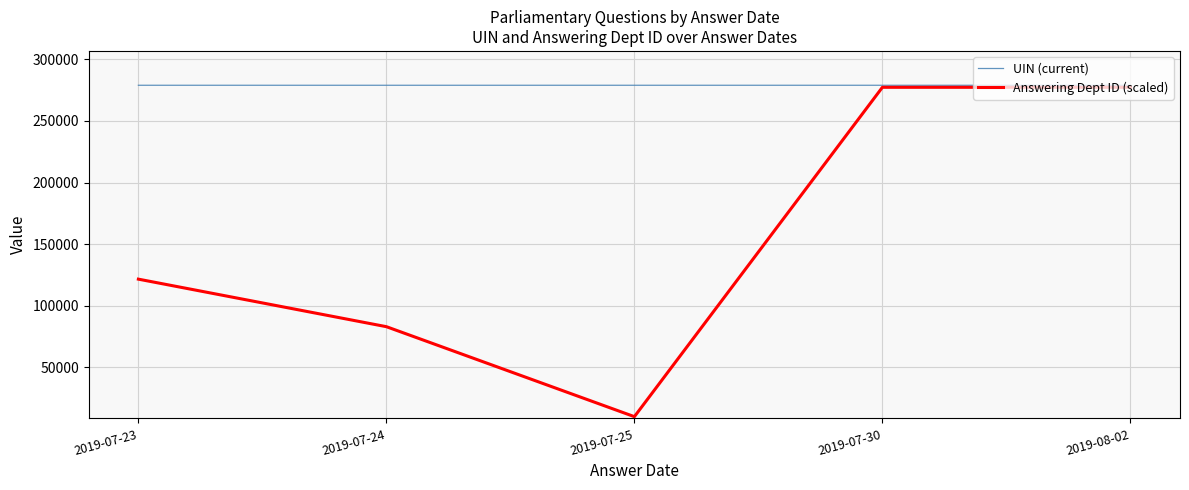

How many lines are shown in the chart?

2